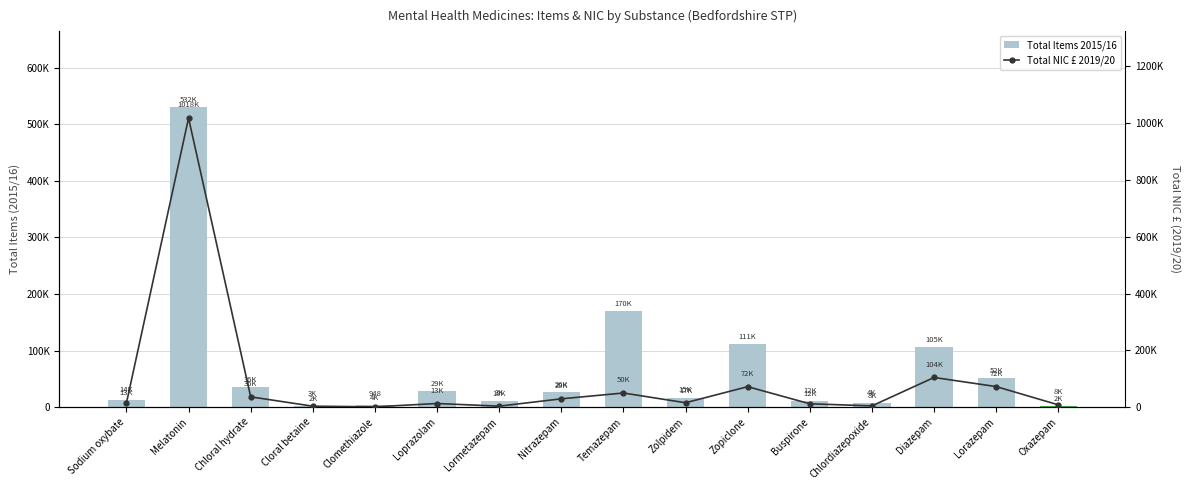

Does the chart contain any negative values?

No